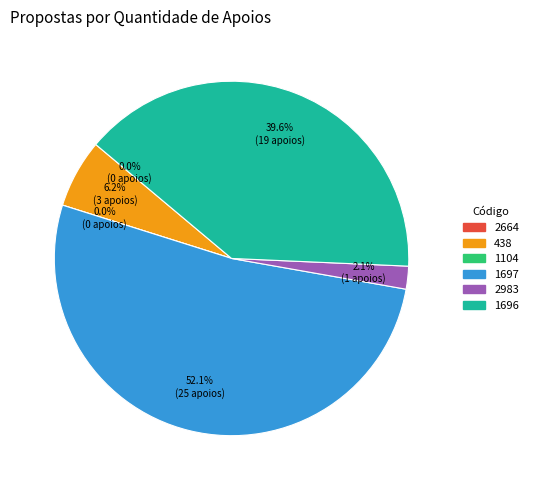

The 1104 slice represents 0% of the pie. True or false?

True